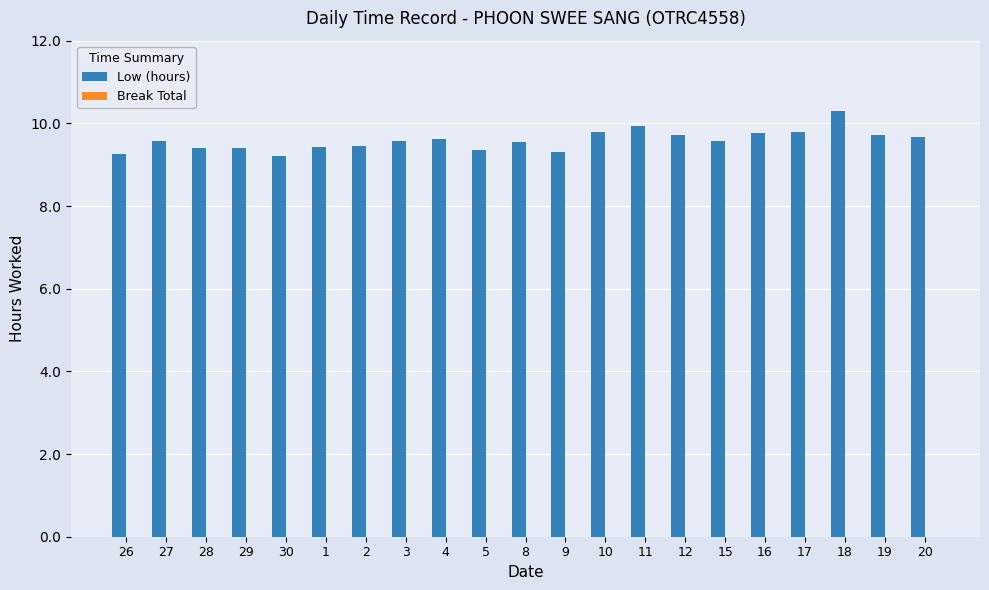

What is the difference between the second highest and minimum values?

0.7